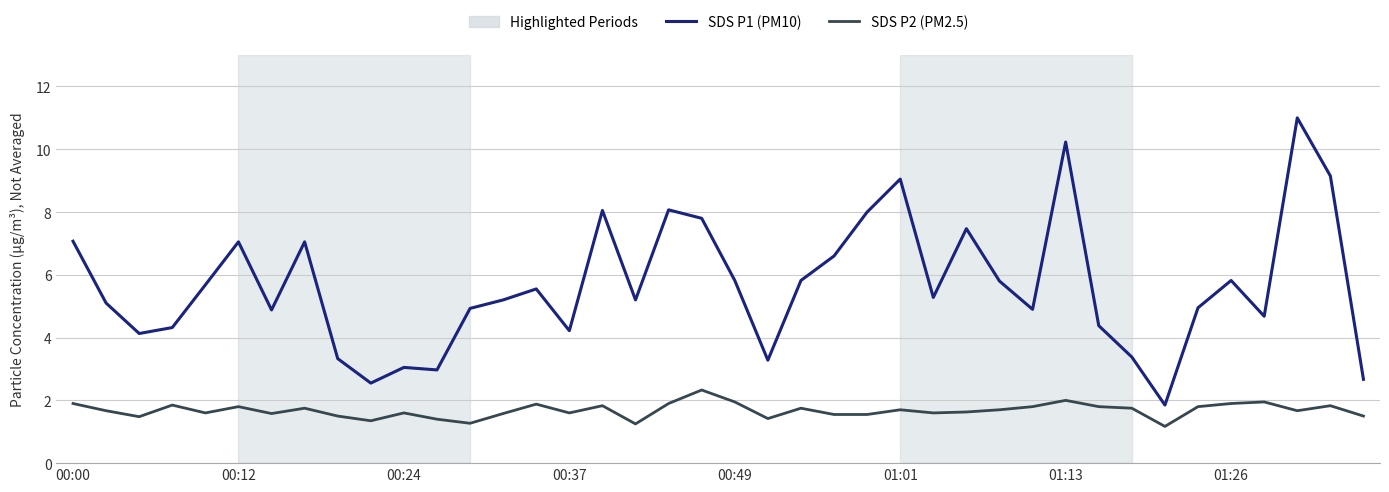

Which series has the largest range (max minus min)?

SDS P1 (PM10)